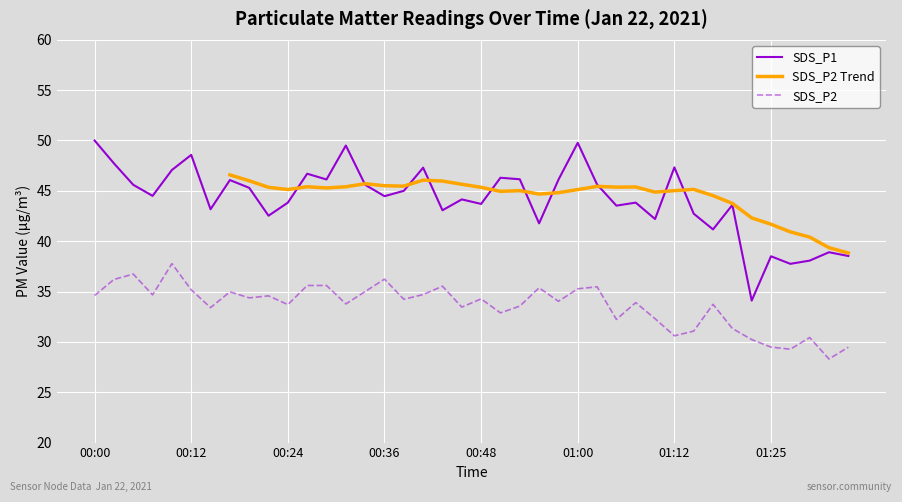

True or false: SDS_P2 Trend has more than 2 interior local peaks.

True